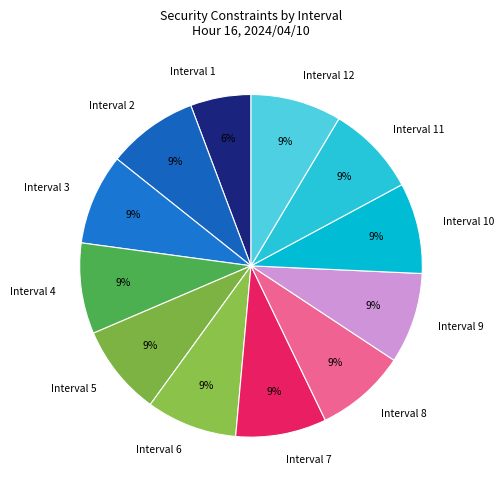

What is the ratio of the value at Interval 8 to the value at Interval 11?

1.0